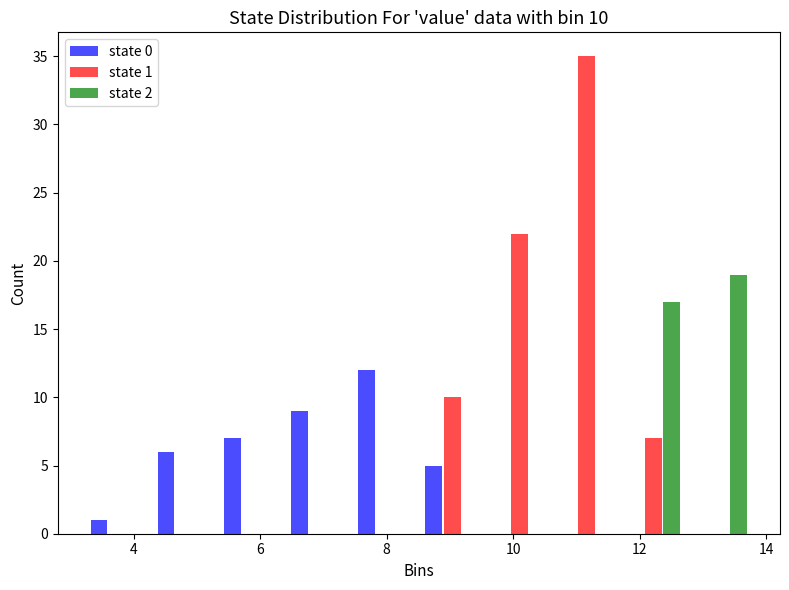

In the state 0 series, which range on the x-axis has the tallest bar?

7.4 to 8.6